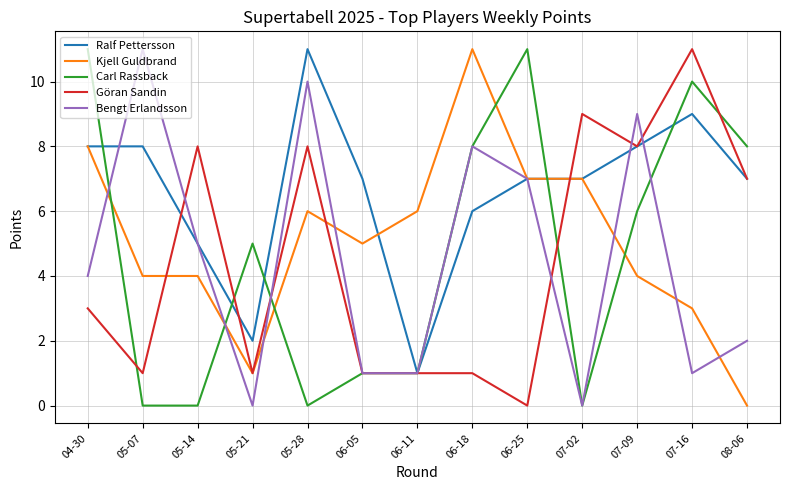

What is the difference between the second highest and second lowest values in the Bengt Erlandsson series?

10